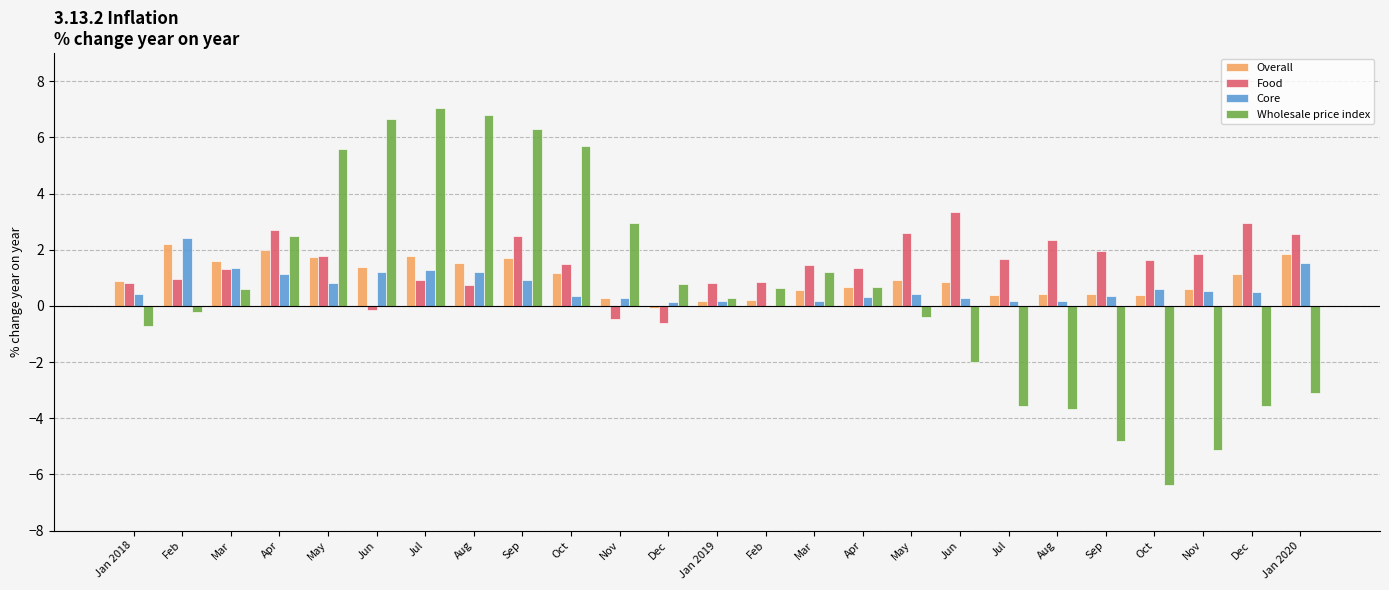

How many groups of bars are there?

25